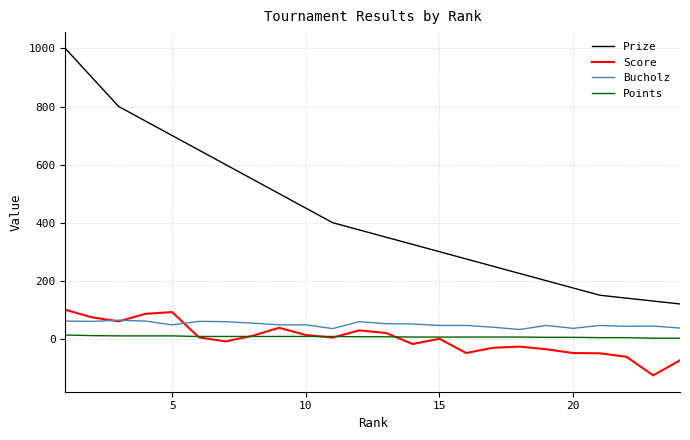

What is the minimum value shown in the chart?

-126